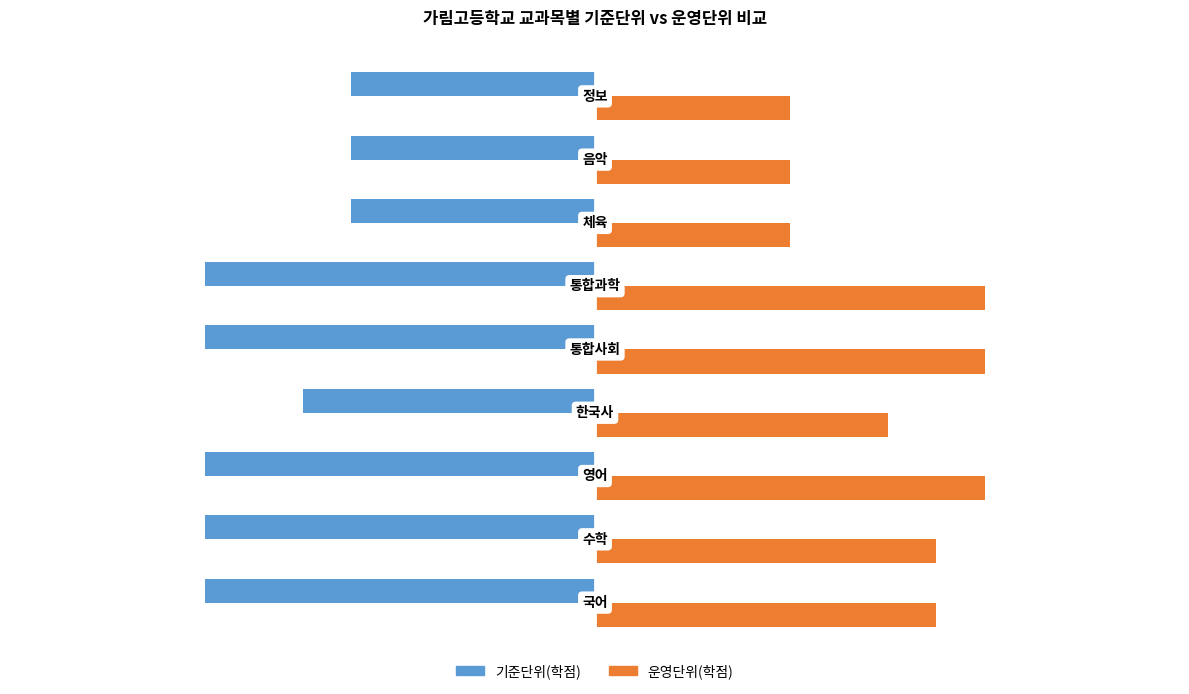

What is the average value of the 운영단위(학점) series?

6